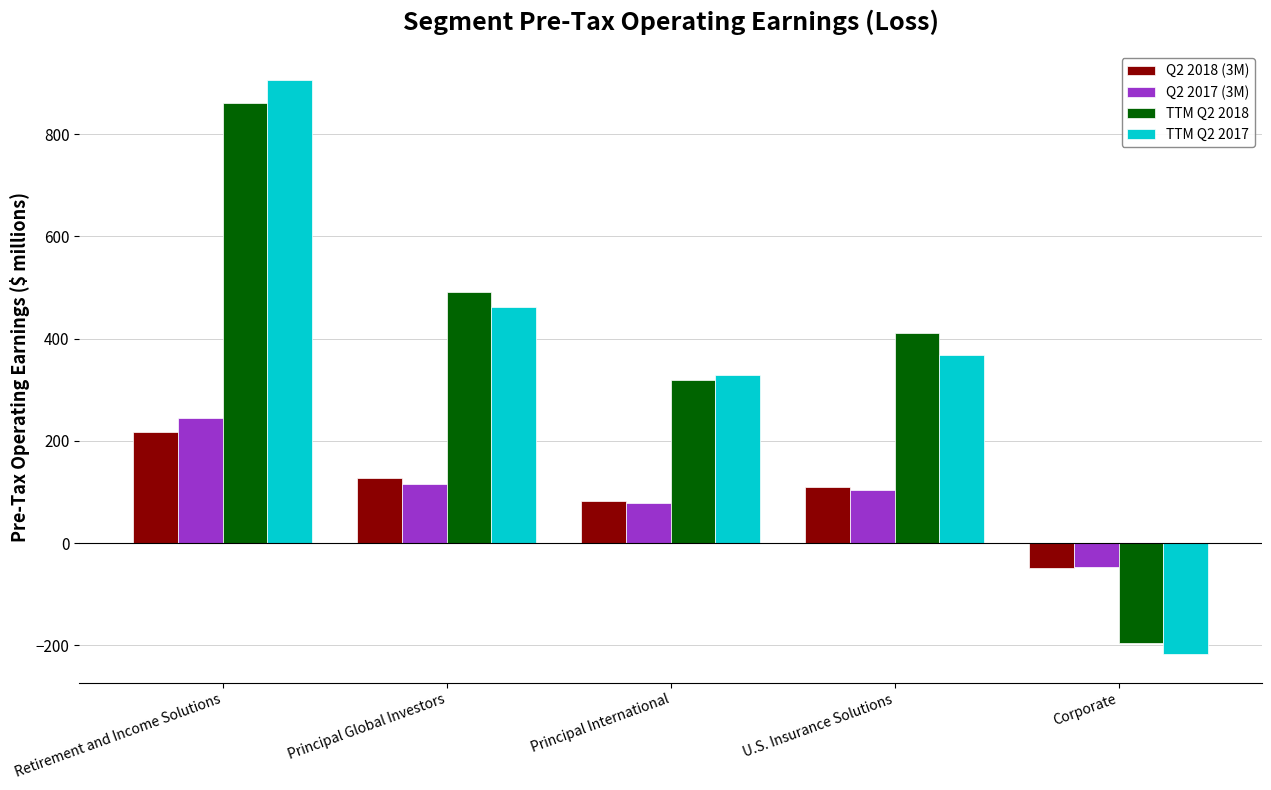

What is the total value across all series at Principal International?

809.8